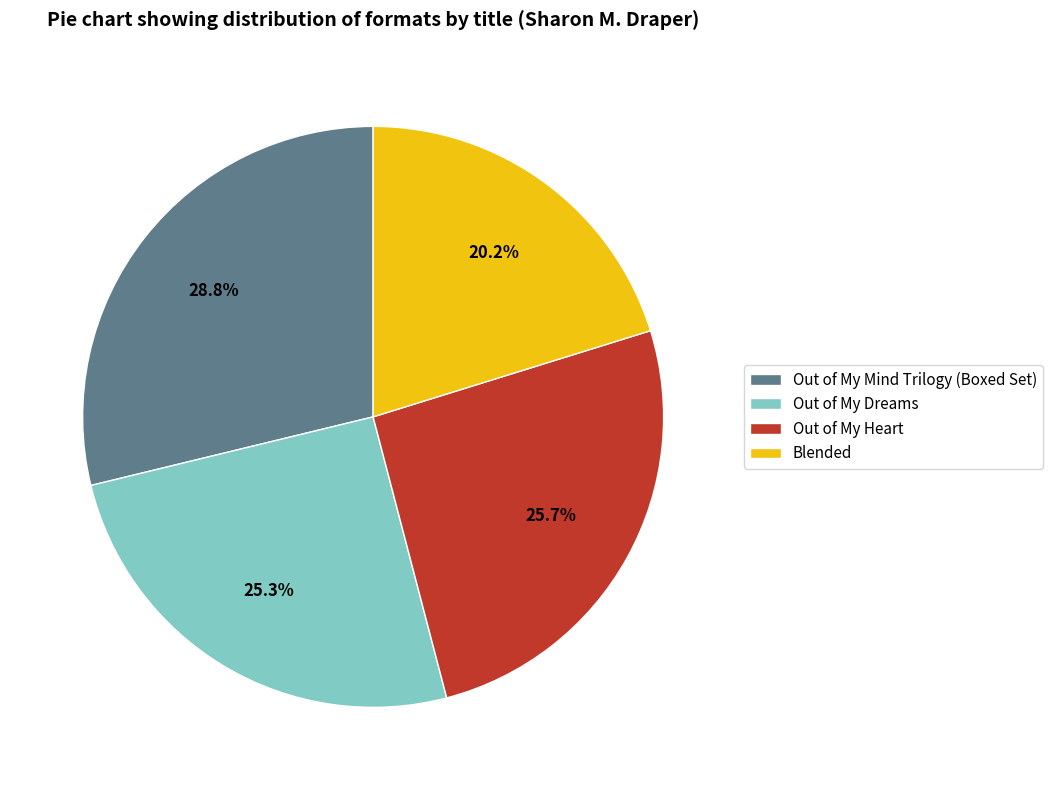

How many slices are in this pie chart?

4